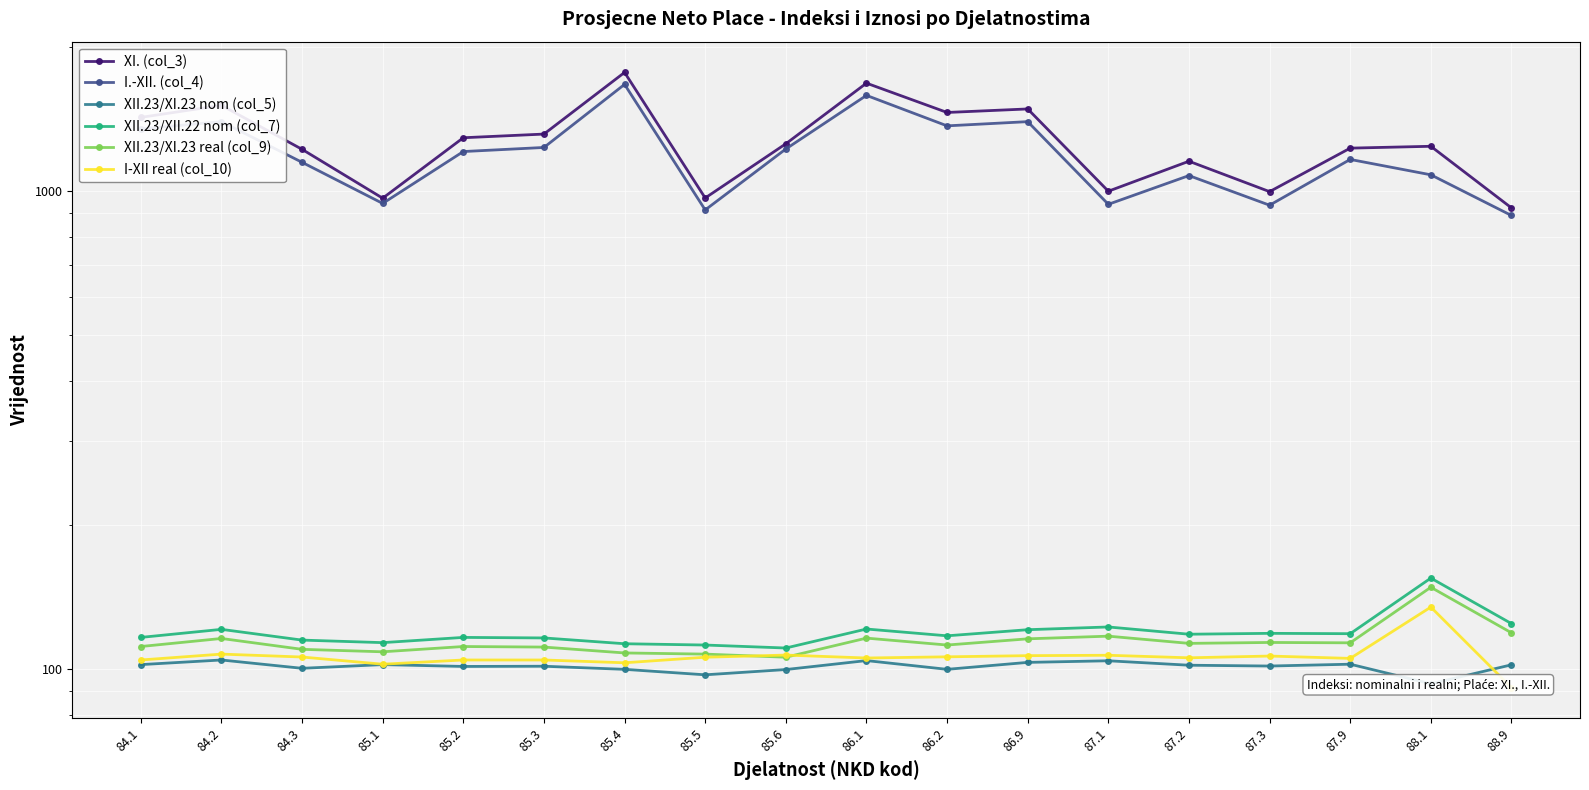

Is this an area chart (filled region under the line)?

No